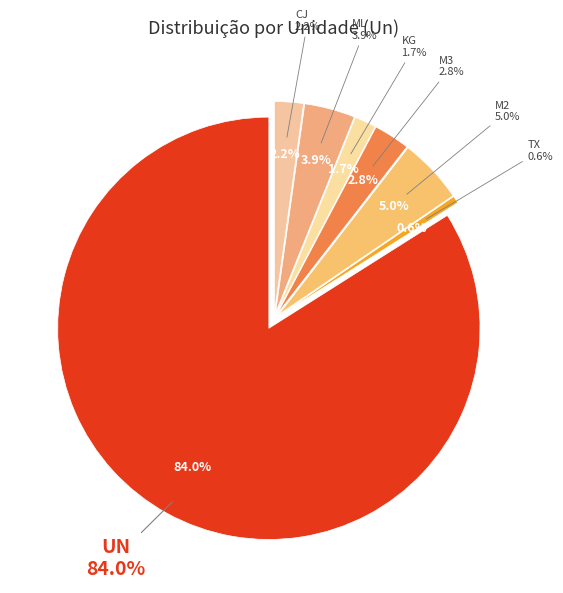

Is it true that UN (102111) is 11% of the pie?

False